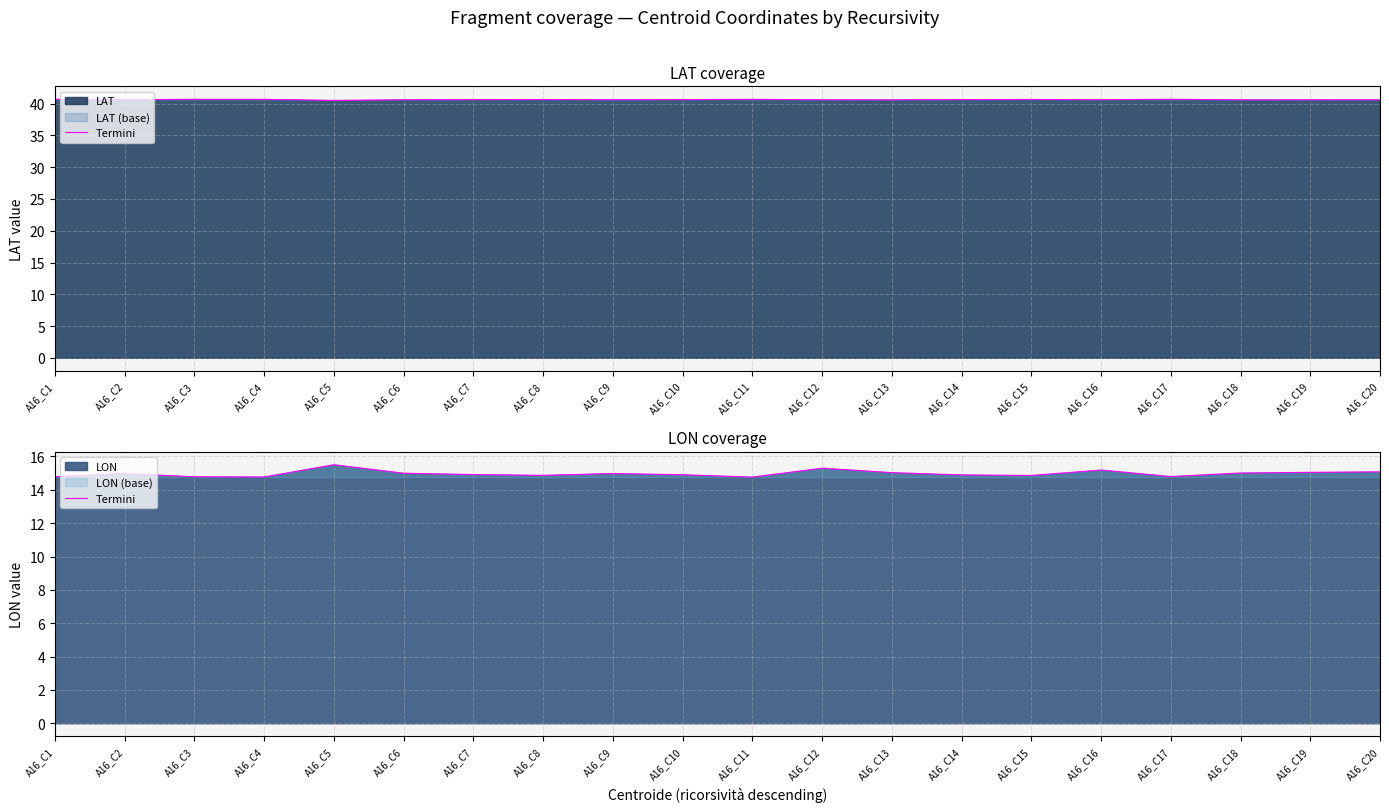

Does the chart have visible grid lines?

Yes